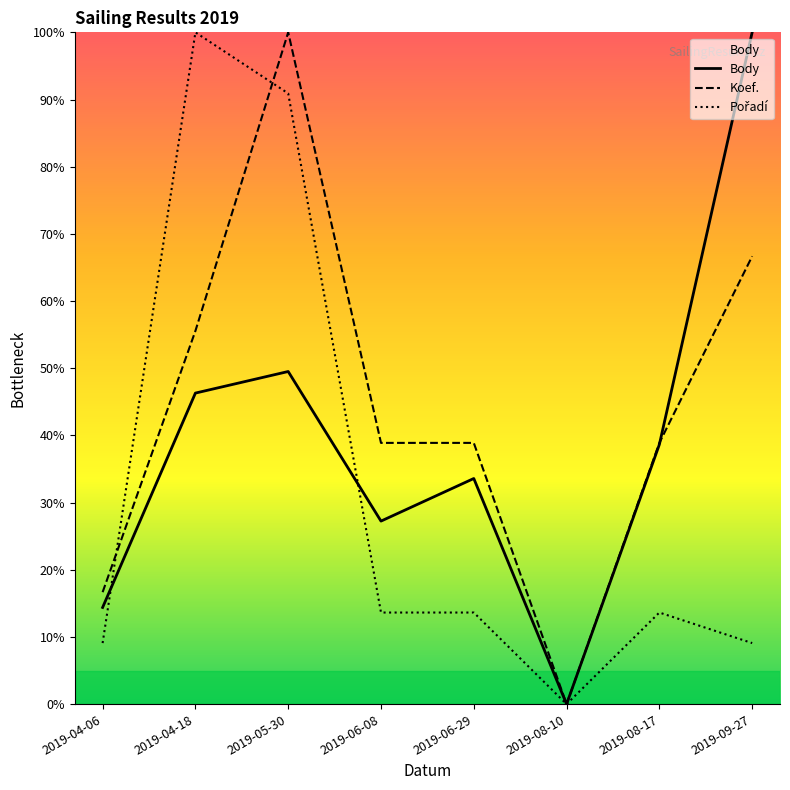

What is the sum of the Body values at 2019-09-27 and 2019-04-06?

114.4